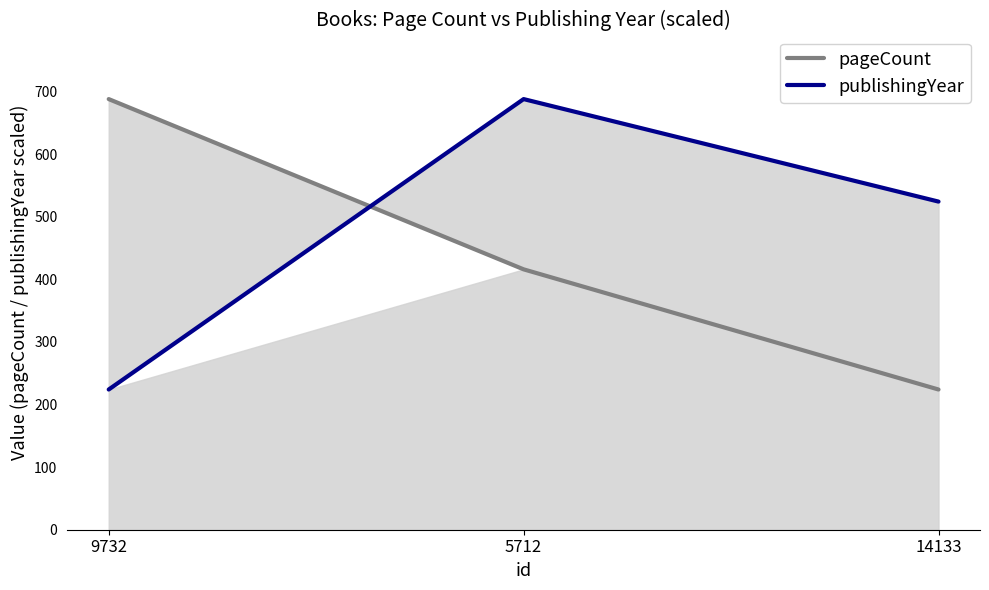

What is the value of the publishingYear point at the 2nd from the left?

688.0